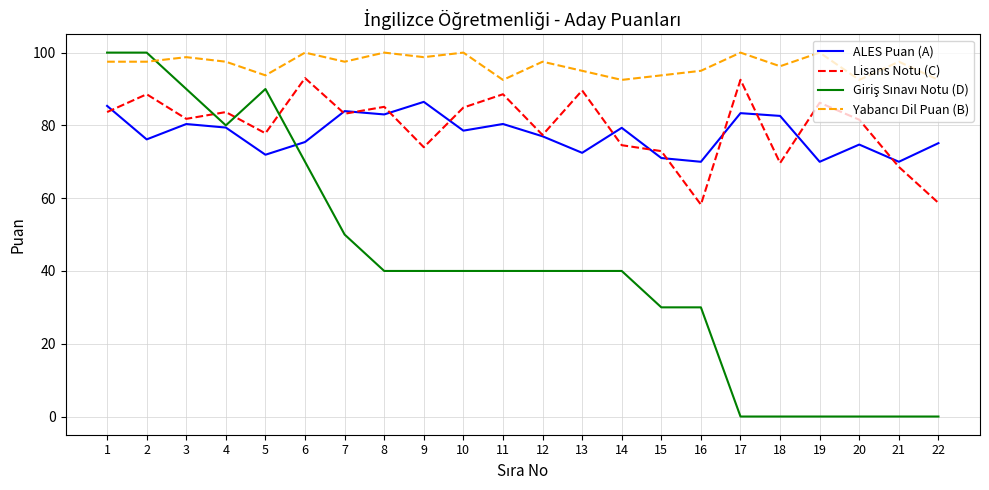

True or false: Lisans Notu (C) has a value of 81.8 at 3.

True